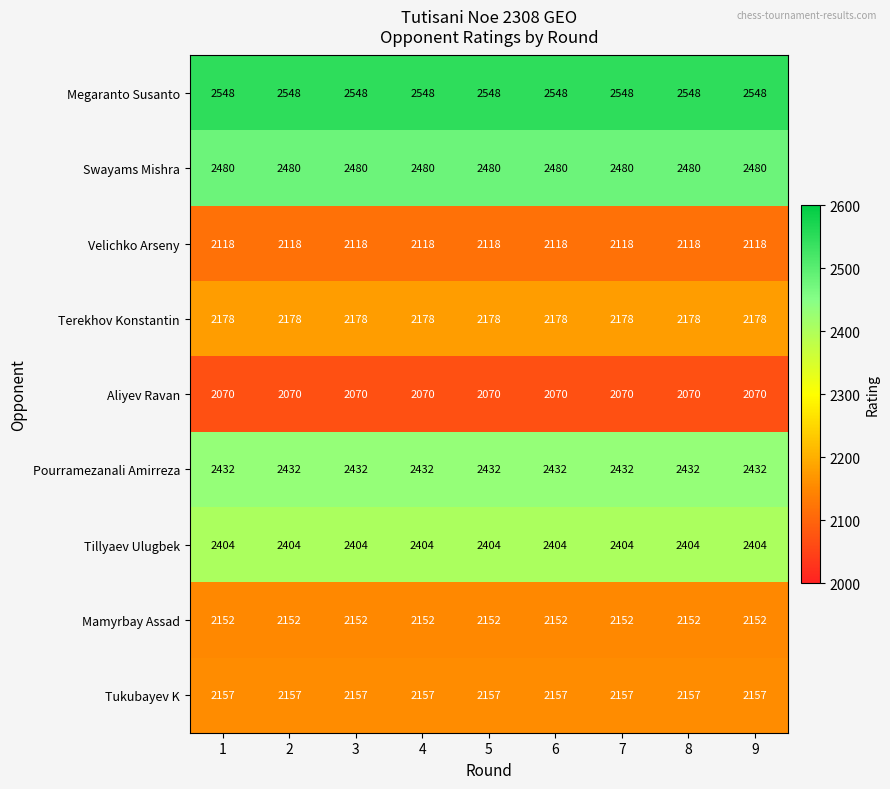

What is the spread (max minus min) of values at 6?

478